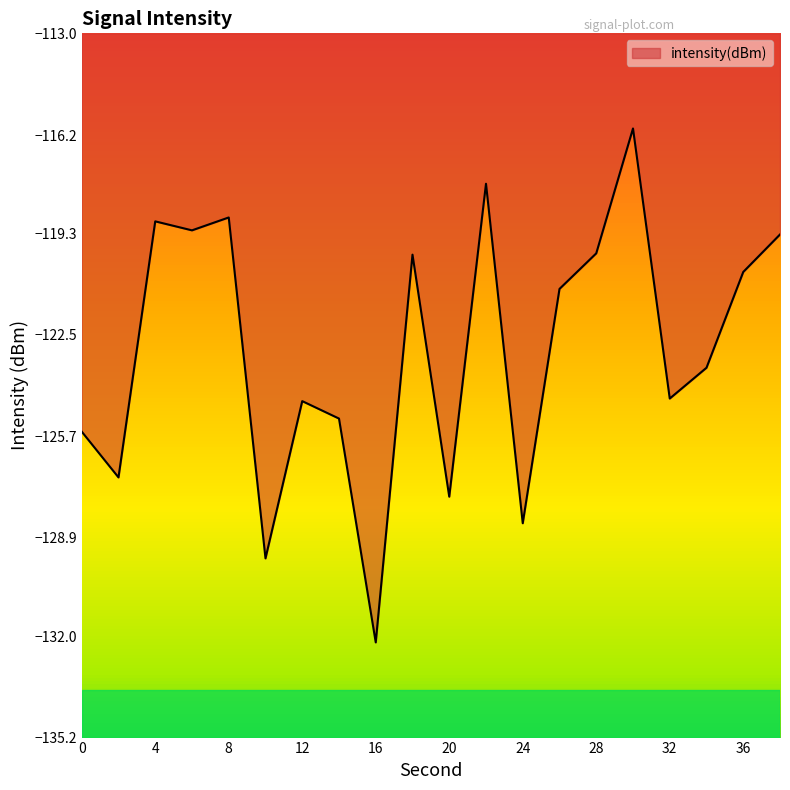

What is the difference between the maximum and minimum values?

16.2